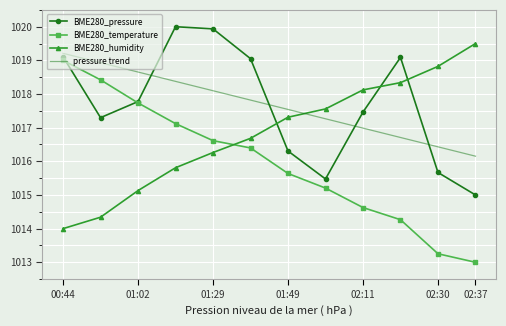

True or false: BME280_humidity and pressure trend cross at least once.

True